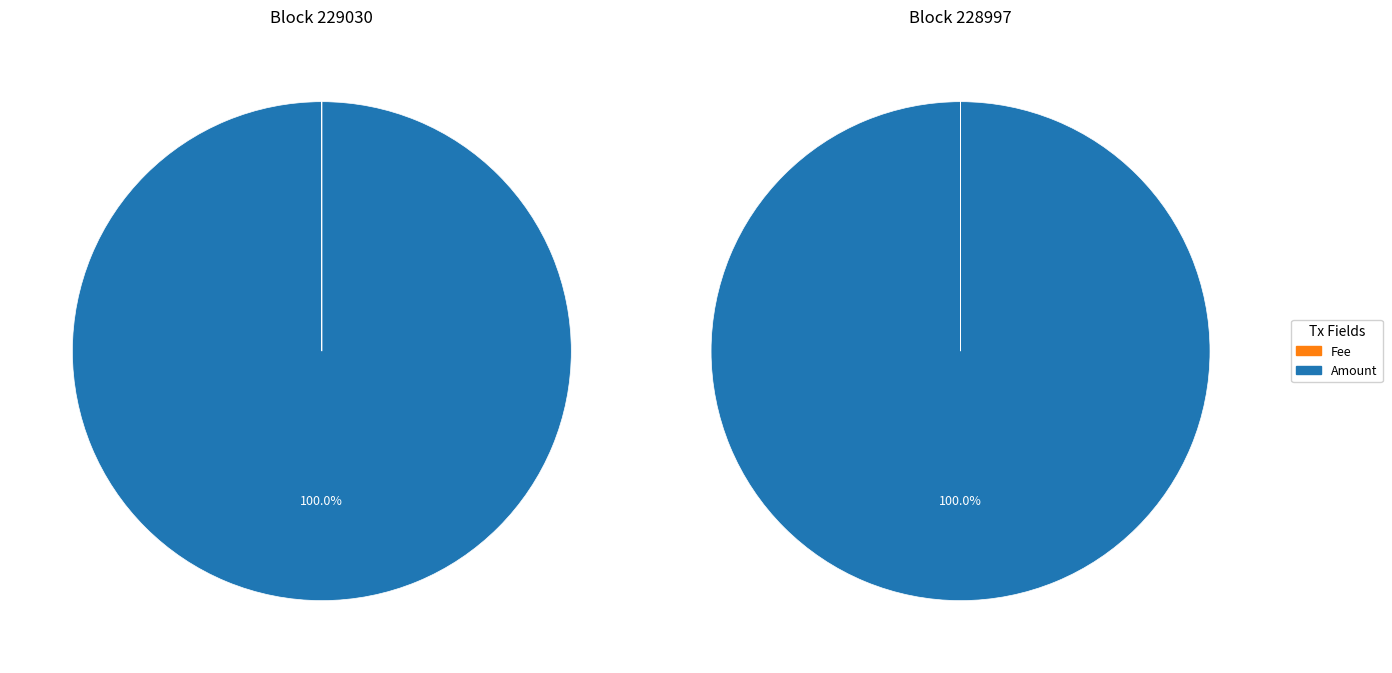

How much of the chart is everything except 229030?

100.0%